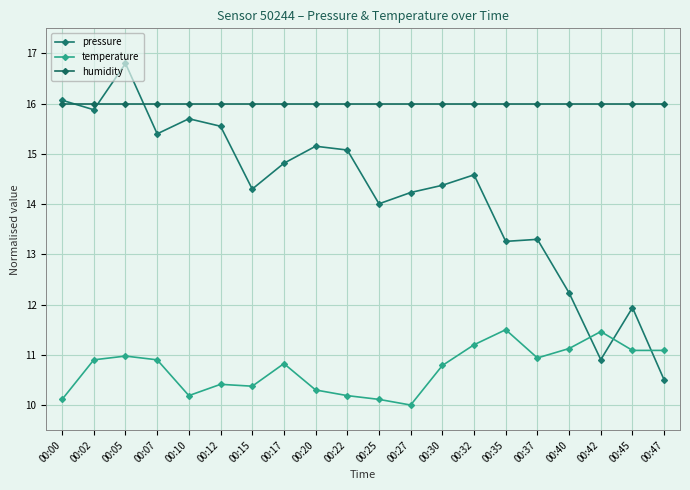

The temperature series shows 4.4 at 00:22. True or false?

False